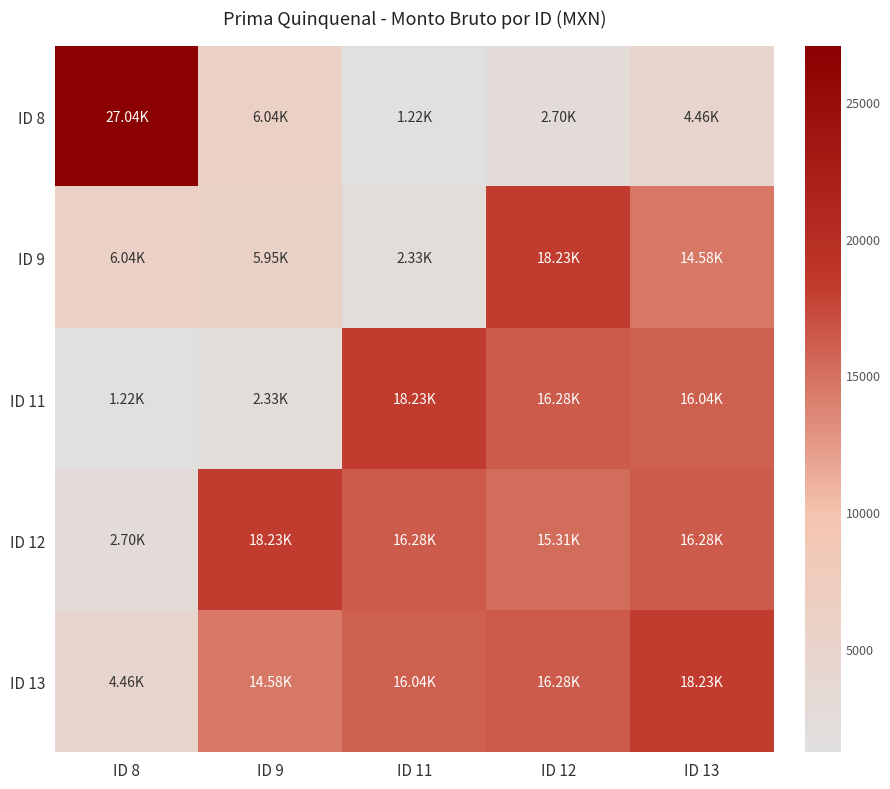

Which label corresponds to the largest value in the chart?

ID 8